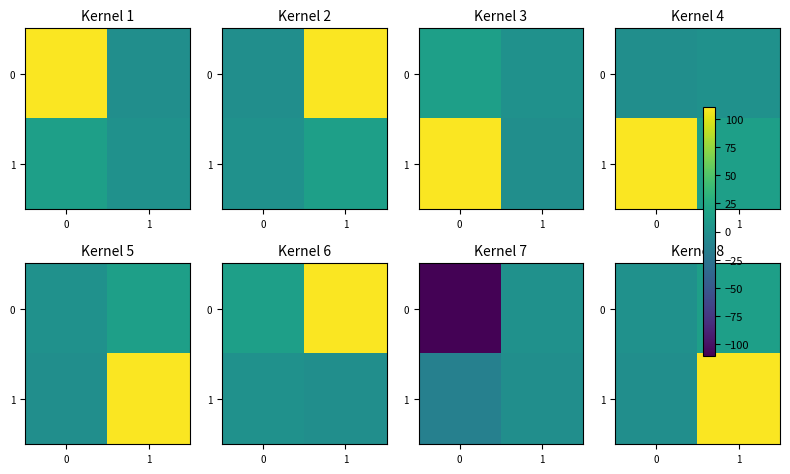

What is the sum of all row_0 values?

15